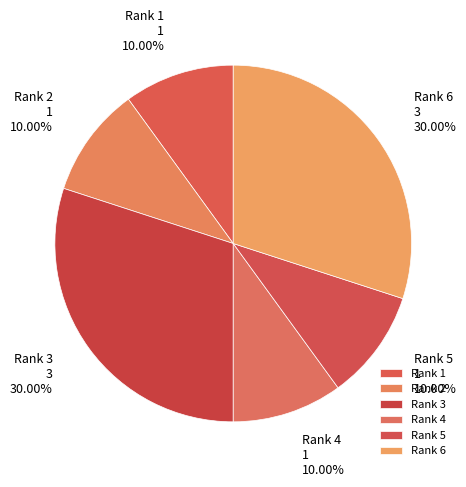

Does any single category account for the majority?

No